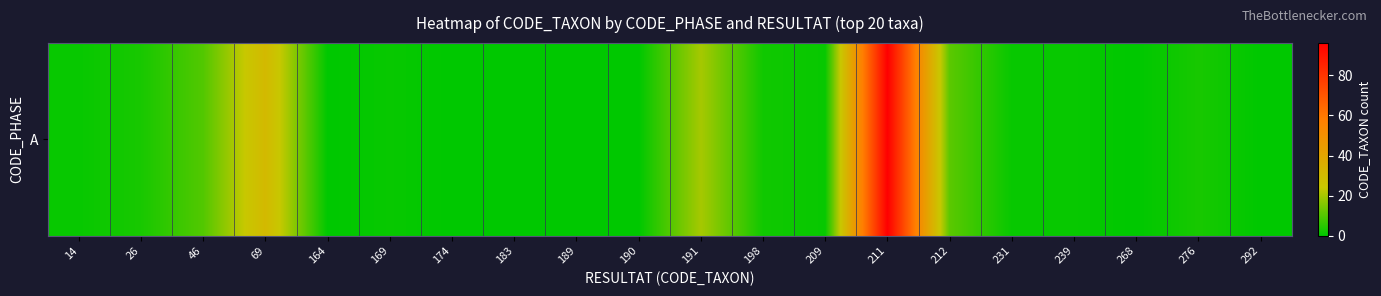

What is the sum of all values?

181